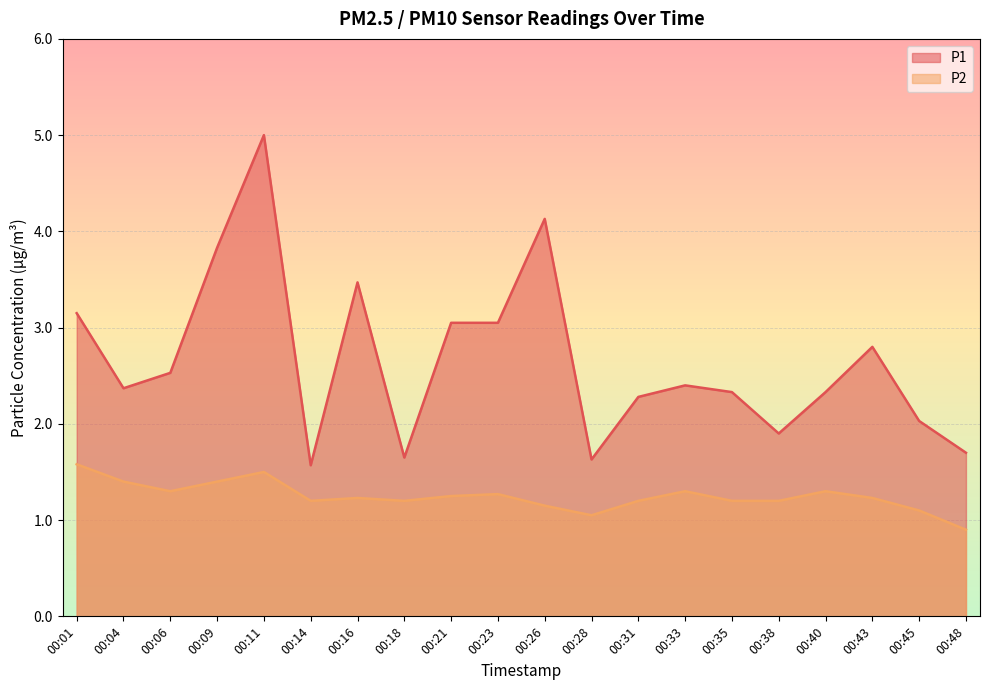

At which label is P1 closest to 3?

00:21